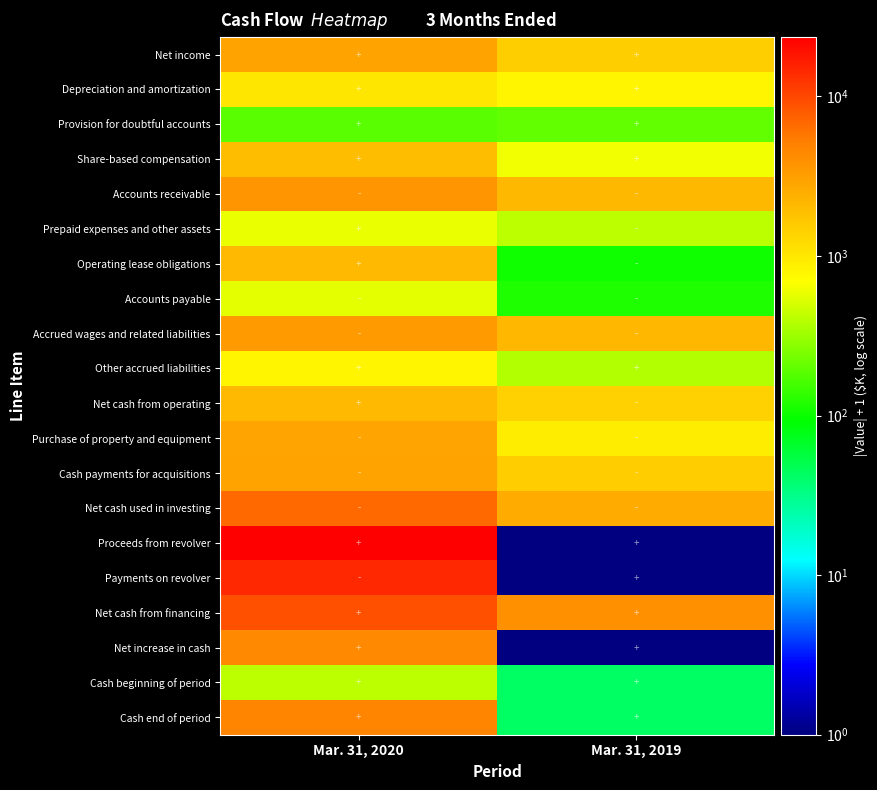

Between Mar. 31, 2019 and Mar. 31, 2020, which is larger?

Mar. 31, 2020